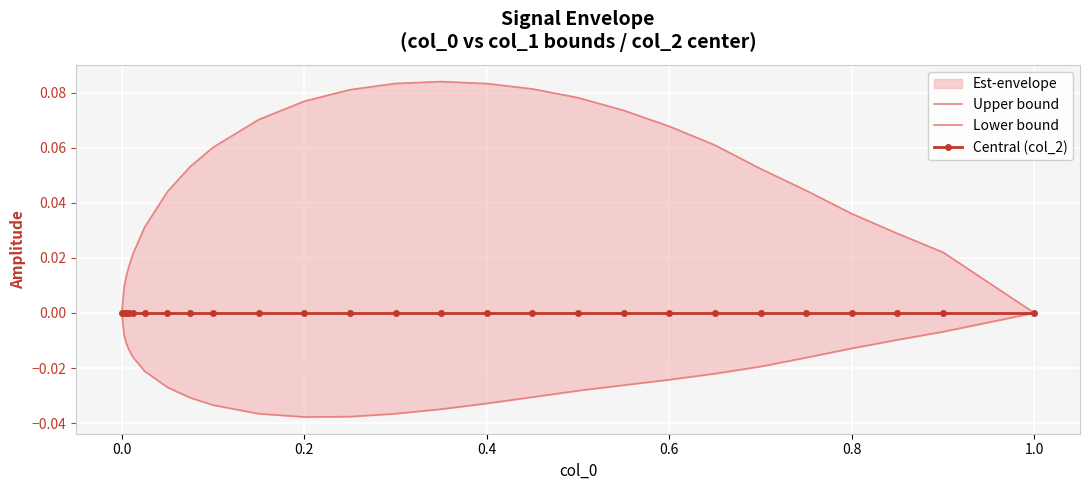

How many Lower bound values are between 0 and 1?

2